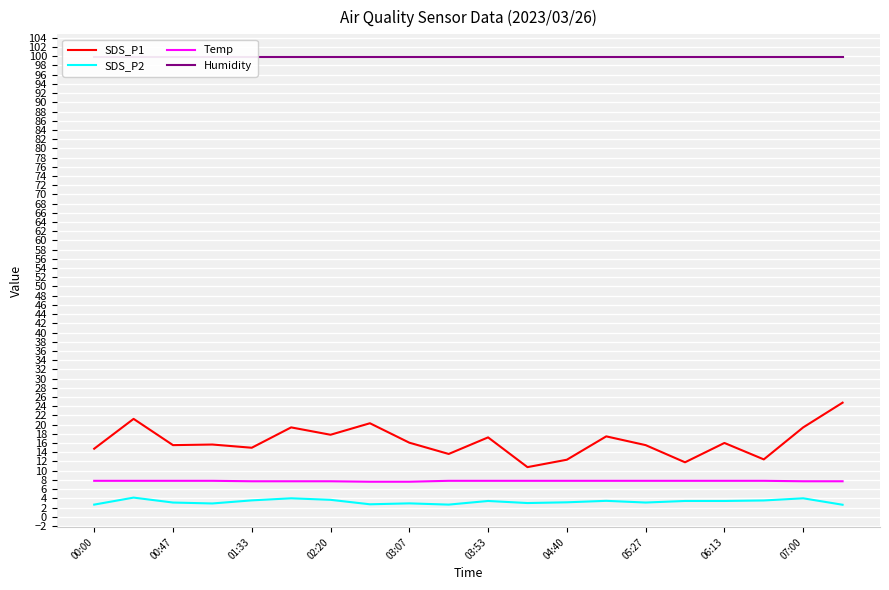

What is the maximum value for SDS_P2?

4.2